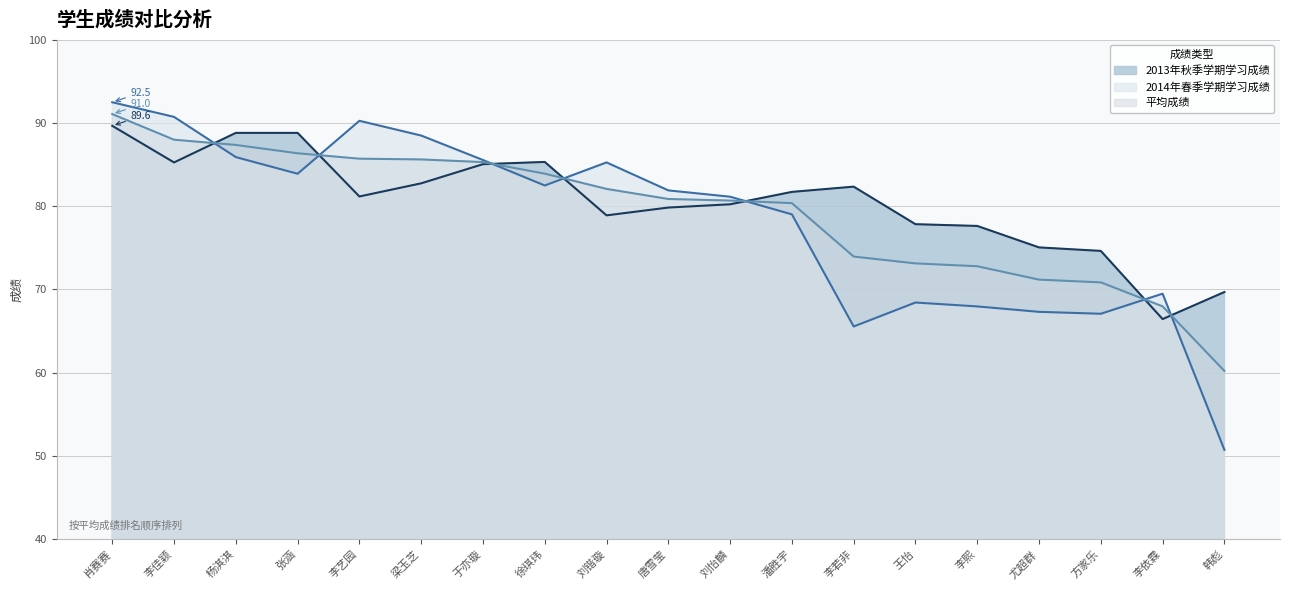

True or false: 2013年秋季学期学习成绩 and 平均成绩 intersect in this chart.

True